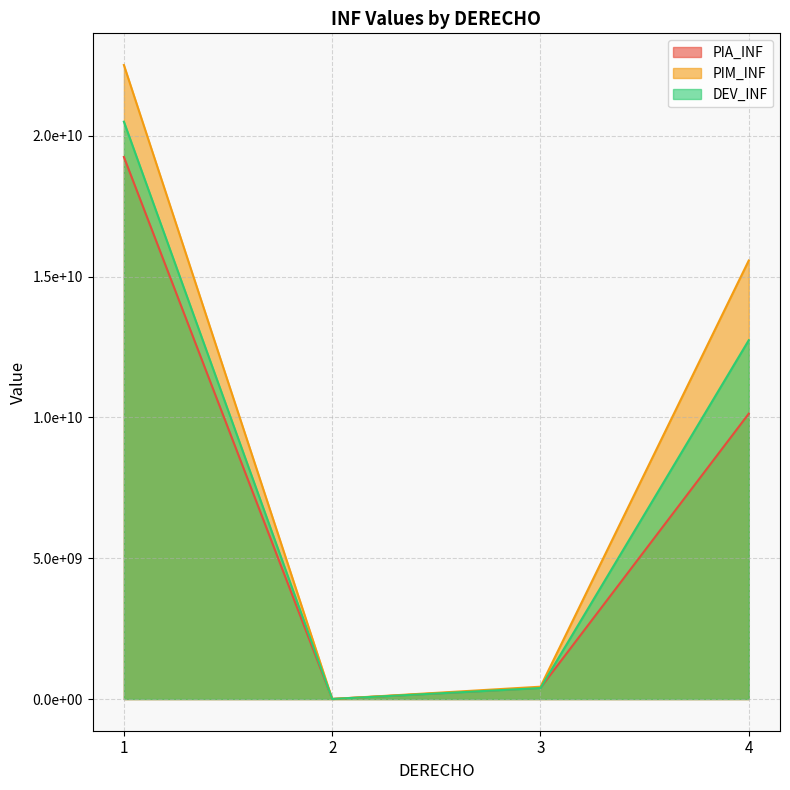

What are all the series names shown in the legend?

PIA_INF, PIM_INF, DEV_INF